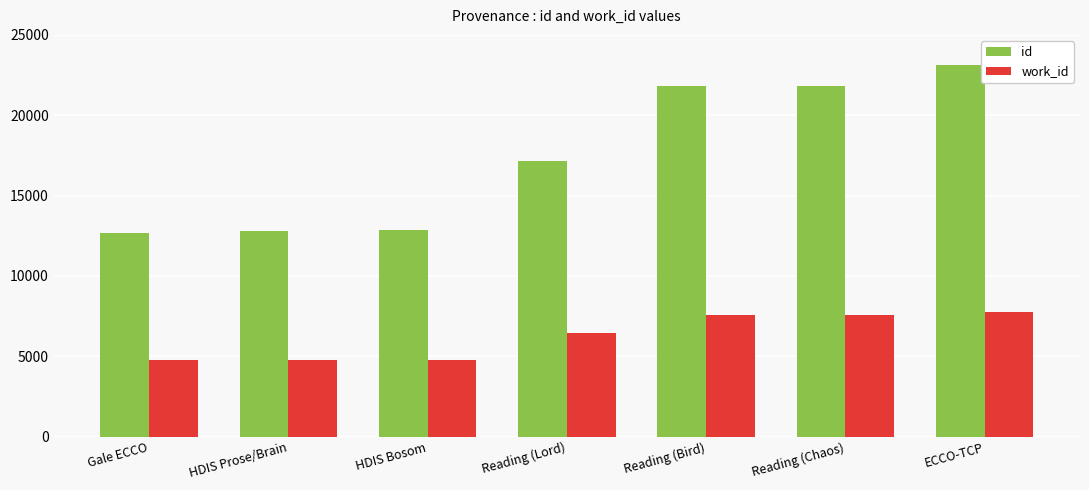

Which label corresponds to the largest value in the chart?

ECCO-TCP